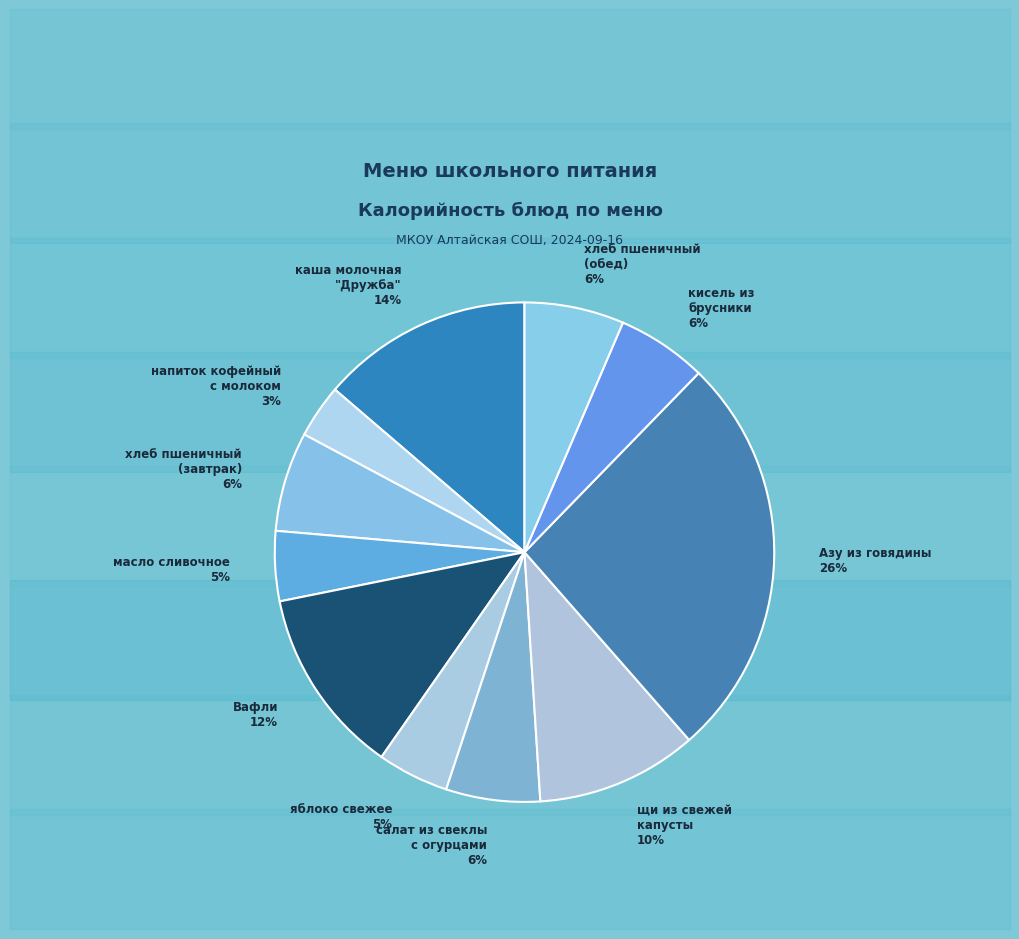

Which slice is the smallest?

напиток кофейный с молоком